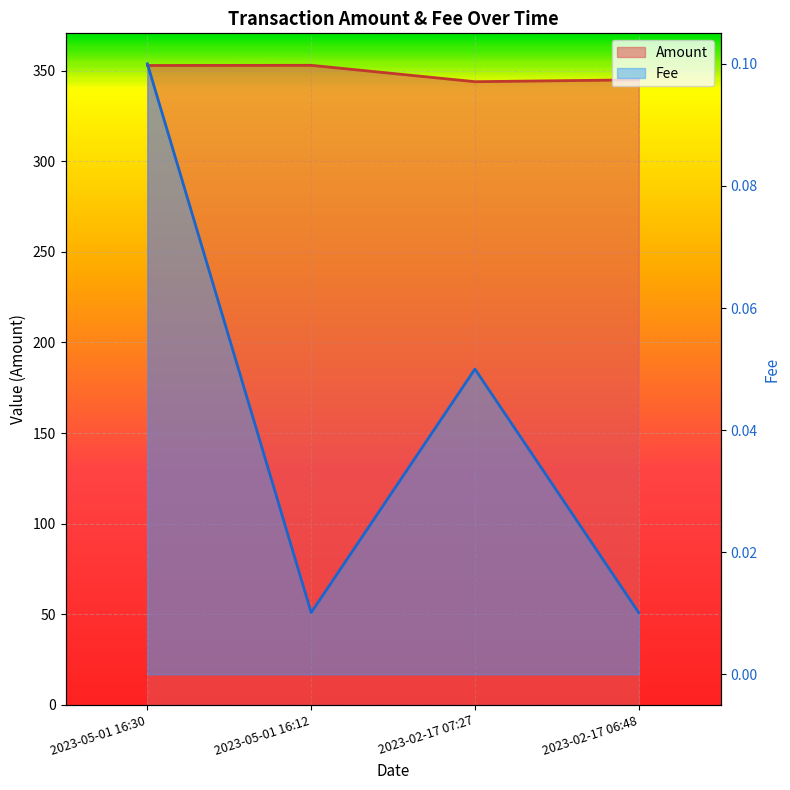

At how many categories does at least one series exceed 141?

4